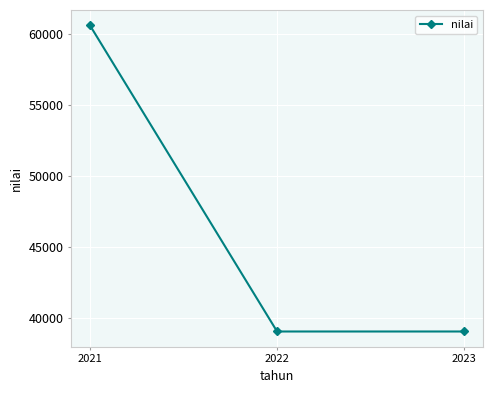

What is the average value?

46237